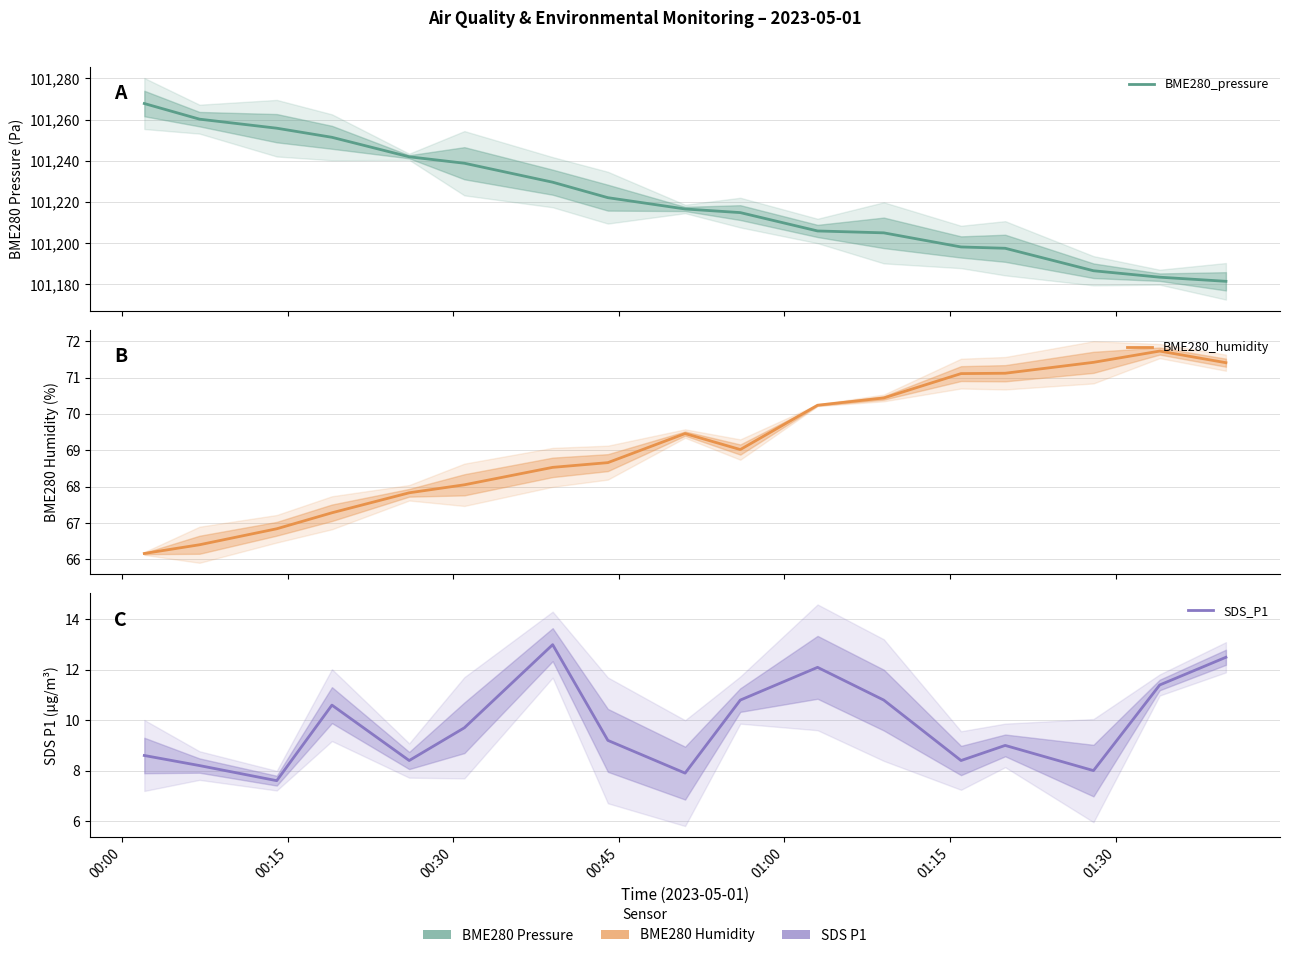

Reading left to right, extract all data points from this chart.

BME280_pressure: 101267.8	101260.2	101255.9	101251.4	101242.0	101238.9	101229.6	101222.1	101216.6	101214.9	101206.0	101205.1	101198.2	101197.6	101186.6	101183.5	101181.5
BME280_humidity: 66.2	66.4	66.8	67.3	67.8	68.0	68.5	68.7	69.5	69.0	70.2	70.4	71.1	71.1	71.4	71.7	71.4
SDS_P1: 8.6	8.2	7.6	10.6	8.4	9.7	13.0	9.2	7.9	10.8	12.1	10.8	8.4	9.0	8.0	11.4	12.5